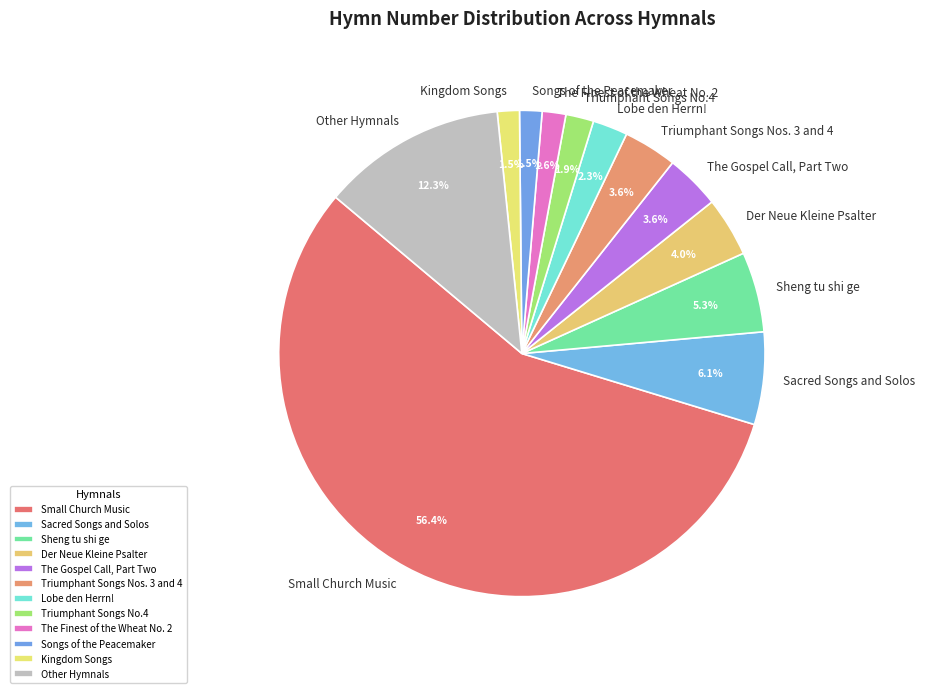

Which slice is the largest?

Small Church Music